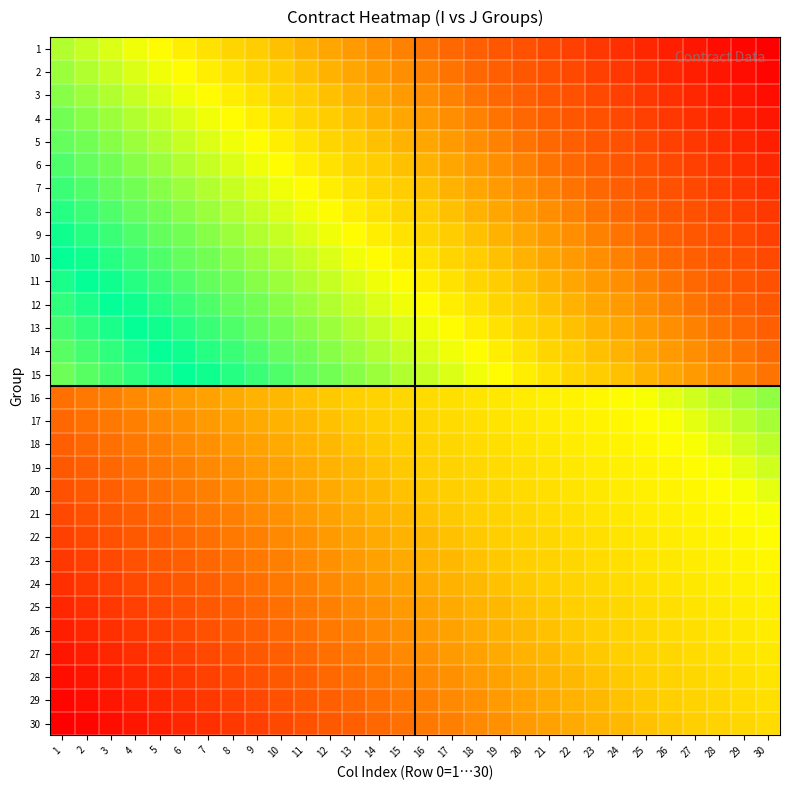

List the series in order of their peak value, lowest first.

30, 29, 28, 27, 26, 25, 24, 23, 22, 21, 20, 19, 18, 17, 16, 15, 14, 13, 12, 11, 10, 9, 8, 7, 6, 5, 4, 3, 2, 1